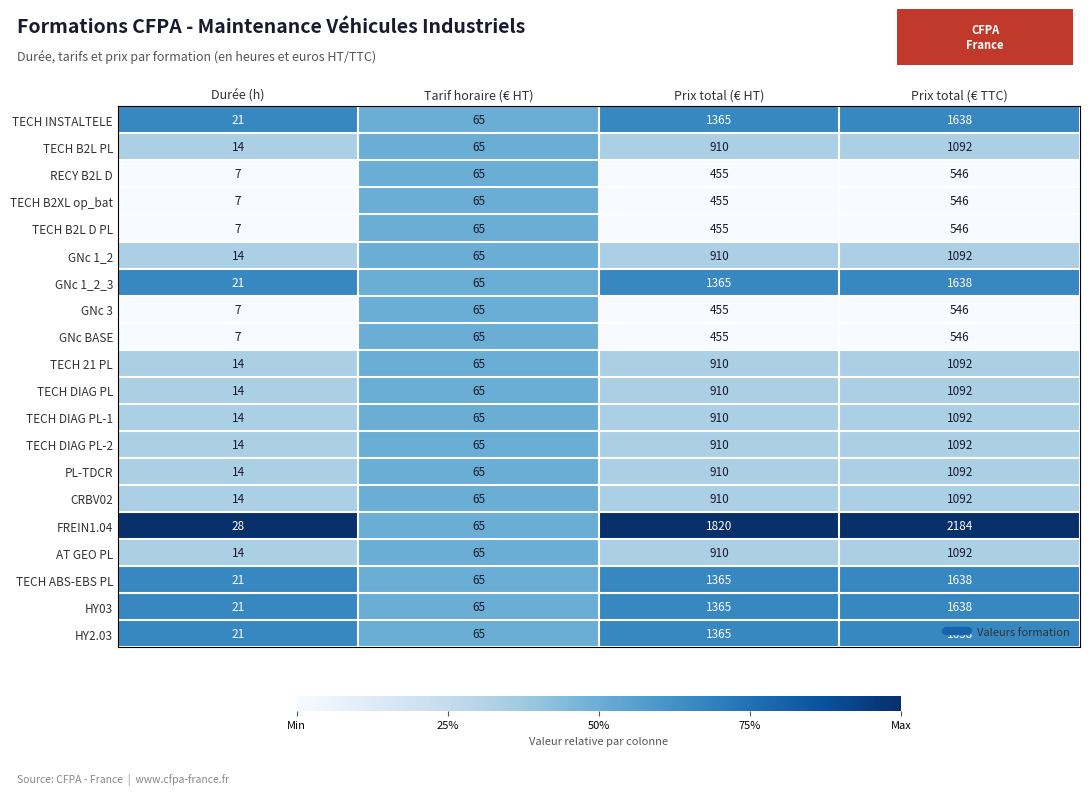

The value of RECY B2L D at Prix total (€ HT) is 455. True or false?

True